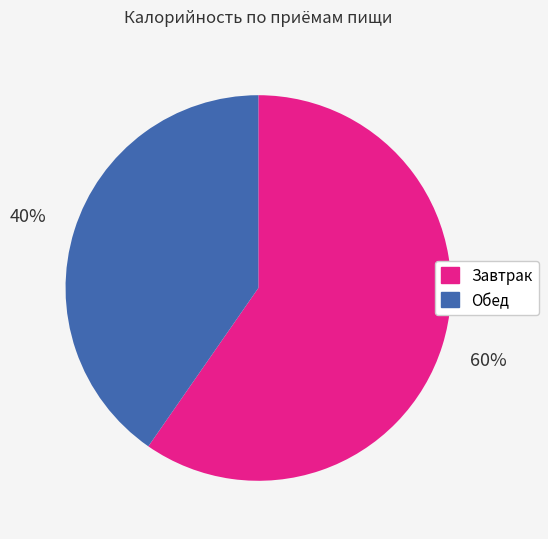

Is the sum of Обед and Завтрак greater than half?

Yes